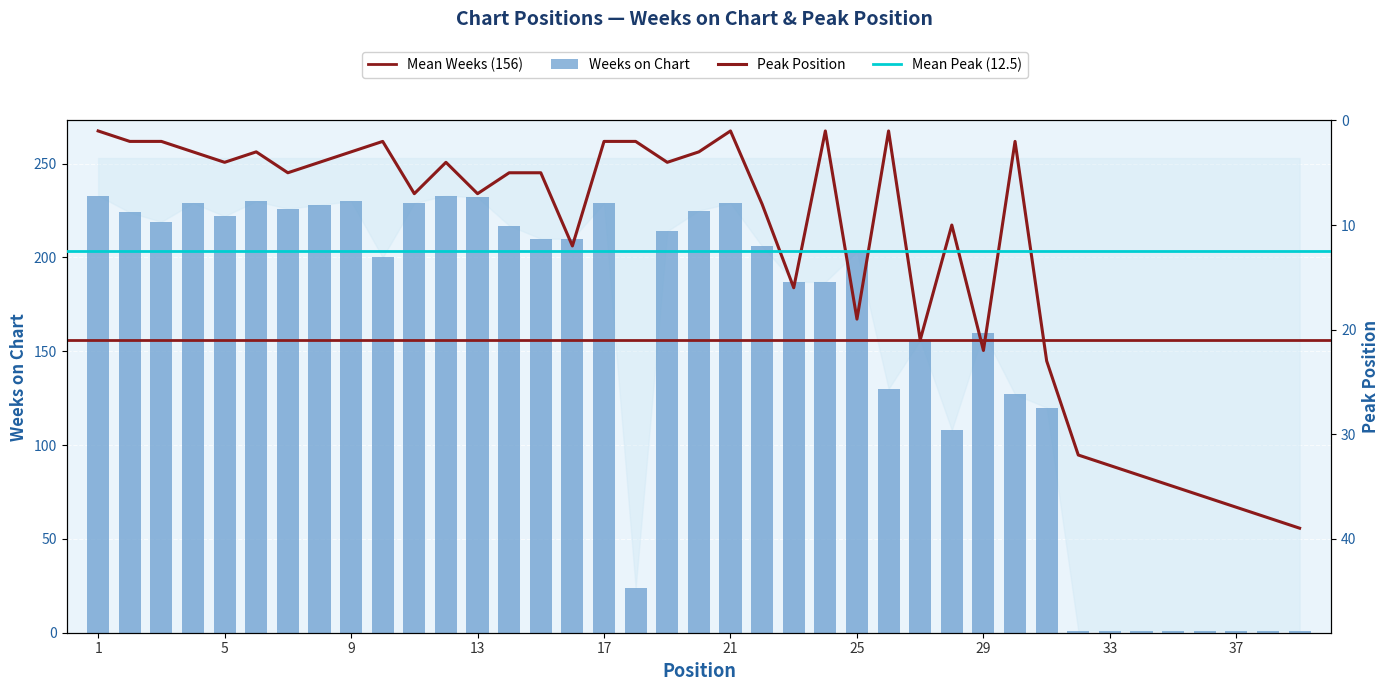

What is the difference between the highest and lowest values at 14?

212